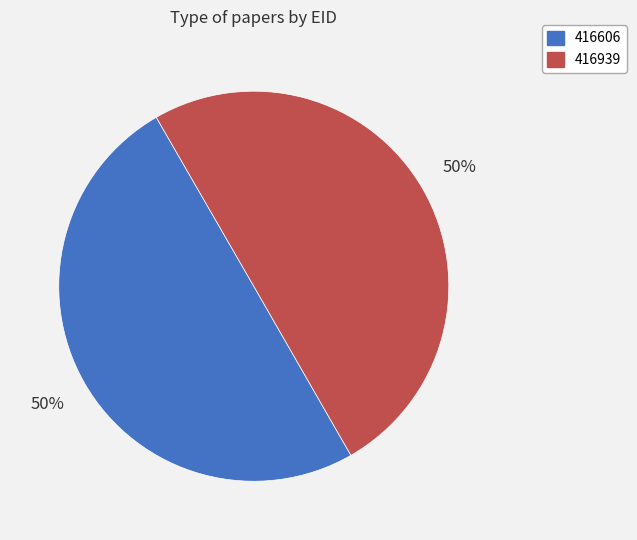

What percentage is the 416606 slice, to the nearest percent?

50%